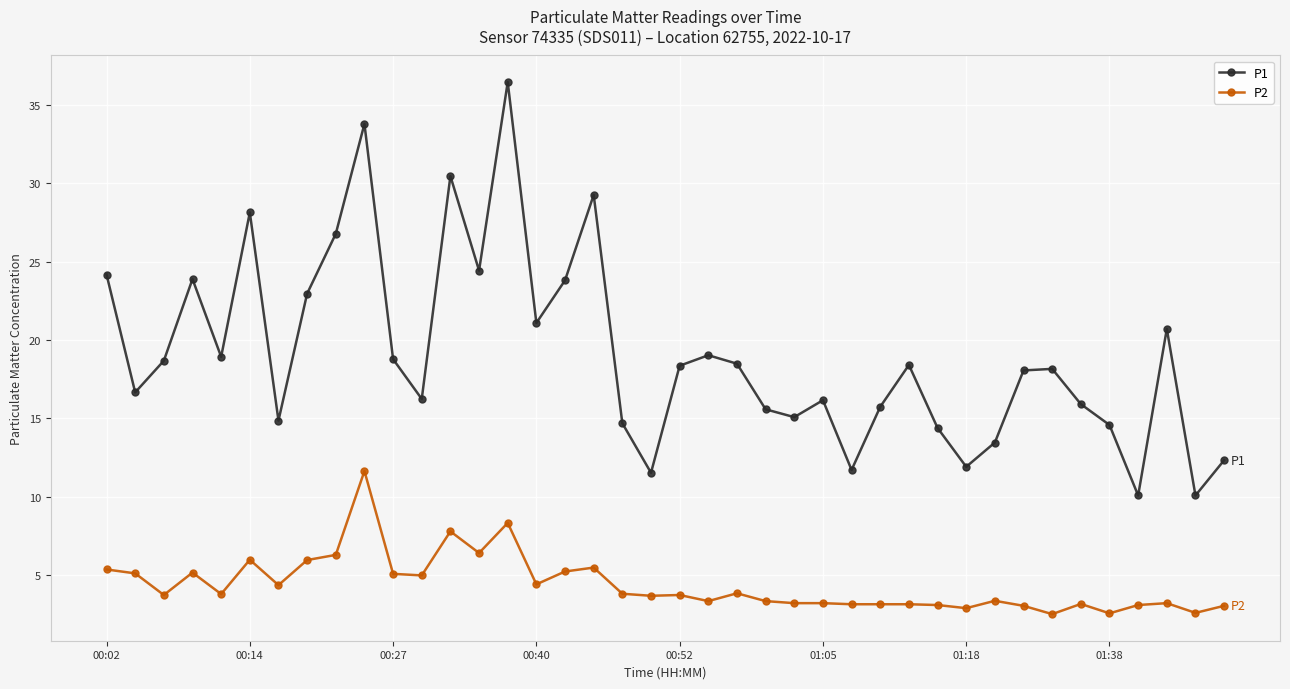

Which series has the largest total across all categories?

P1